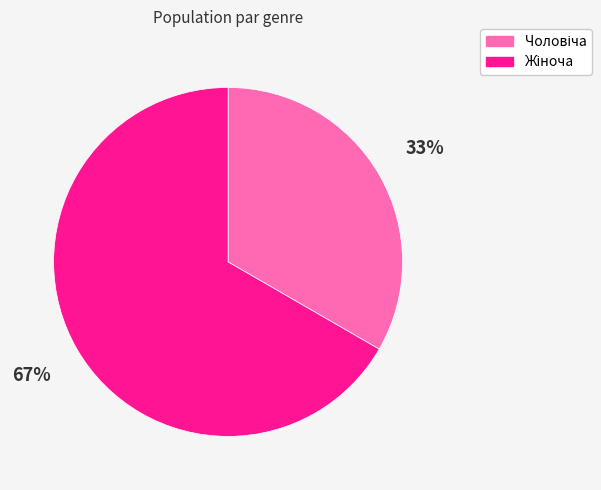

Is there any slice that represents more than half of the pie?

Yes